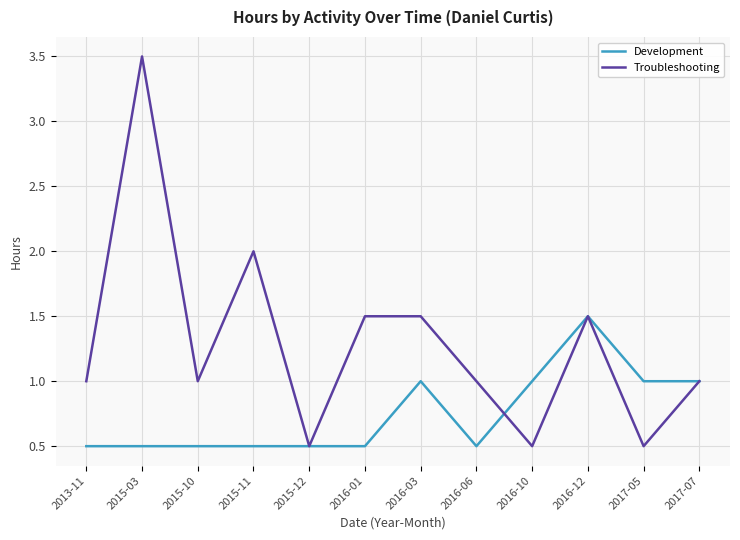

What is the maximum value for Troubleshooting?

3.5